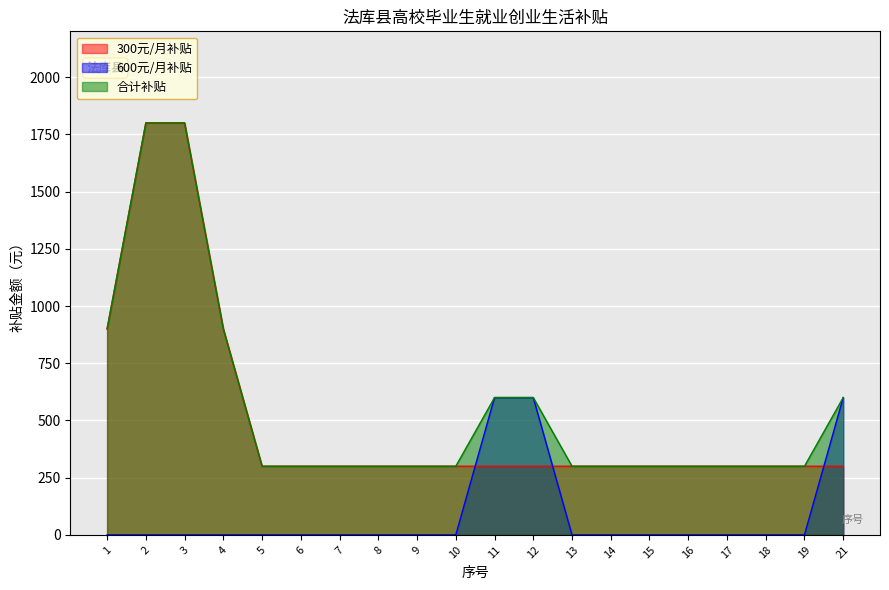

Where is 600元/月补贴 nearest to the value 300?

1